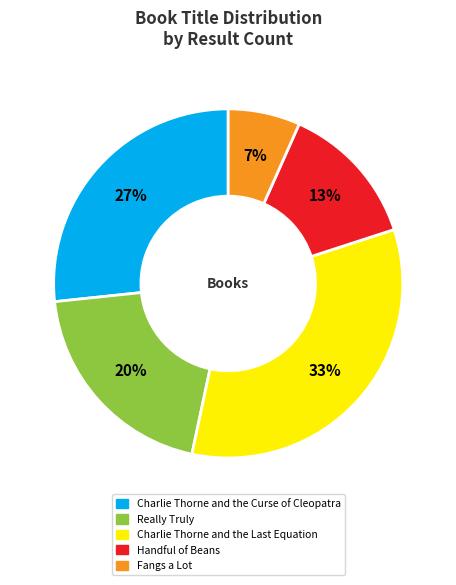

To the nearest percent, what percentage of the pie is Fangs a Lot?

7%